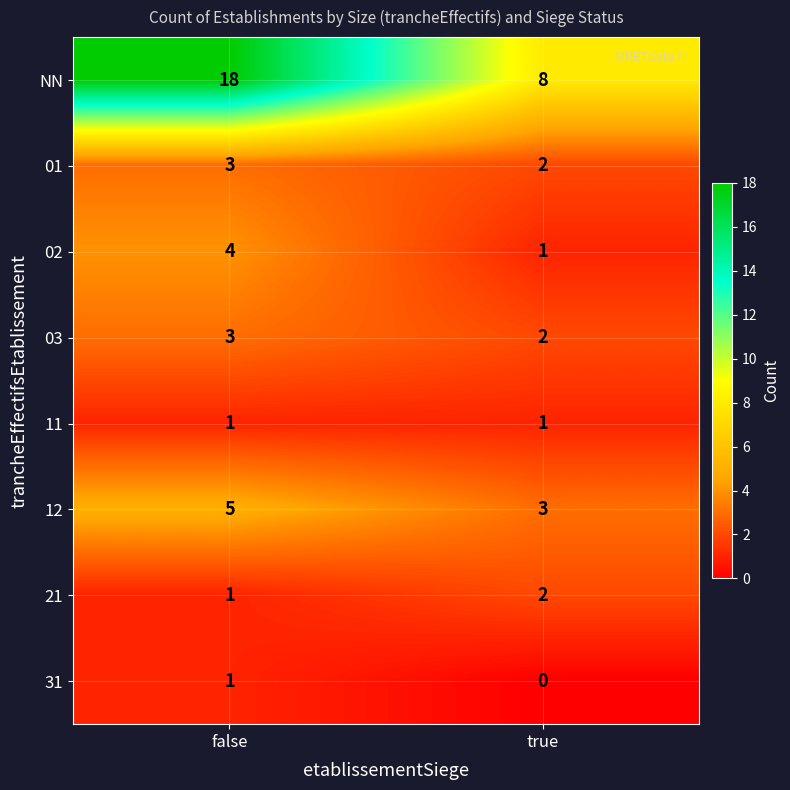

How many data points does each series have?

2